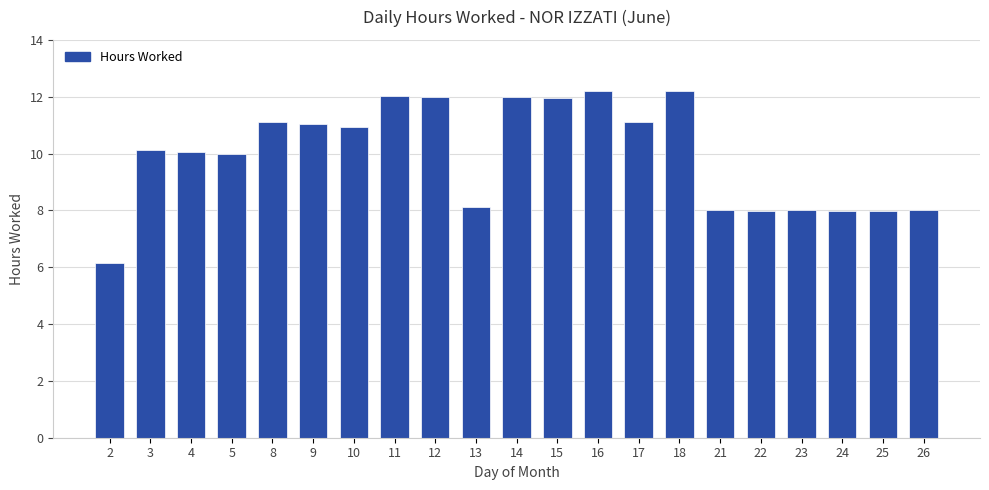

True or false: the data shows 3.2 at 16.

False